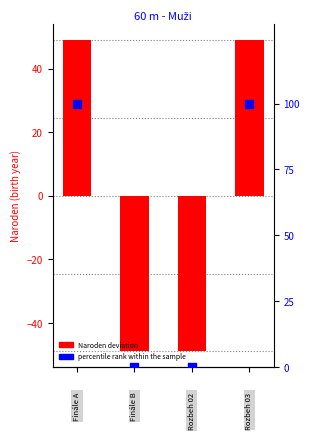

At how many categories does at least one series exceed 86?

2